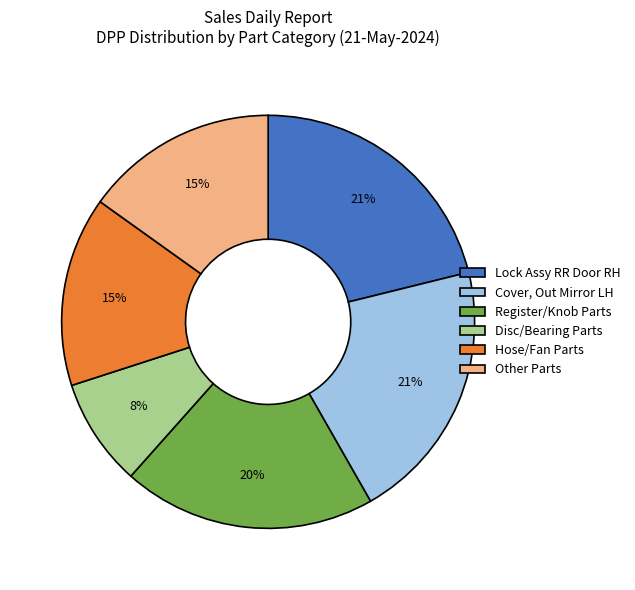

Which category has the smallest portion of the pie?

Disc/Bearing Parts